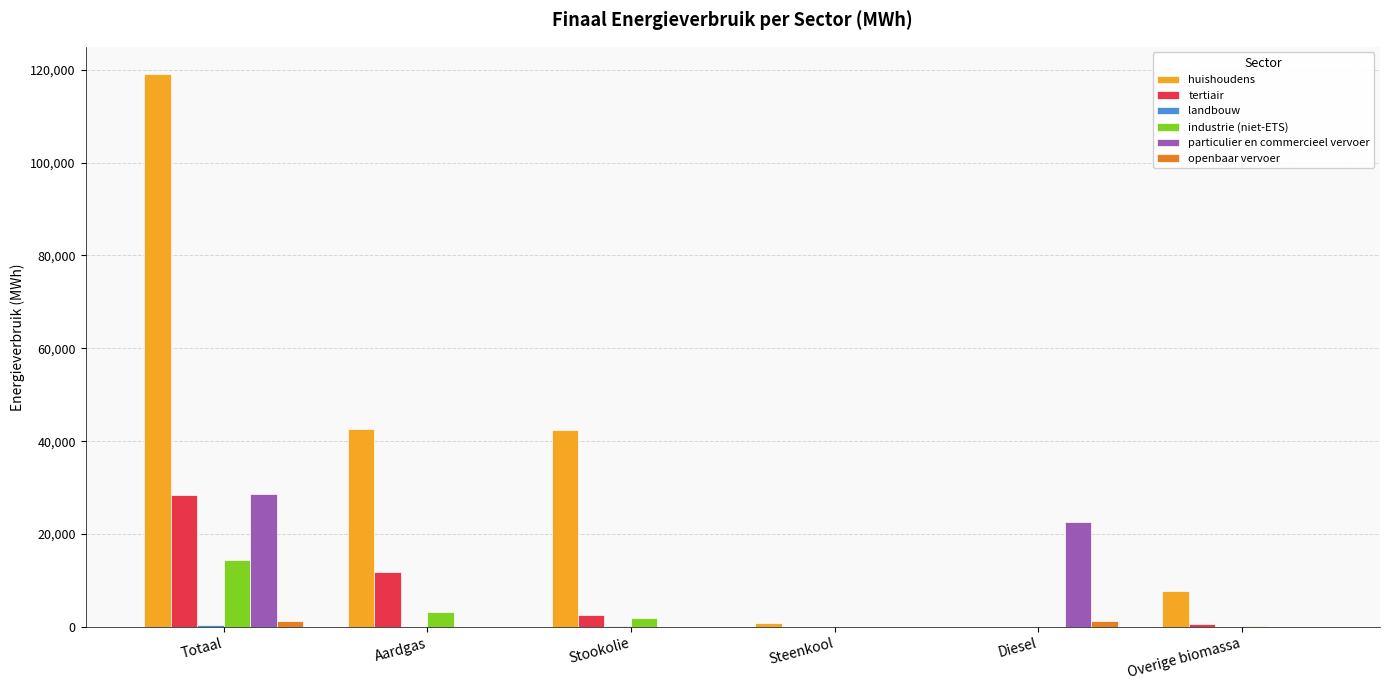

True or false: huishoudens has a value of 169647.9 at Totaal.

False